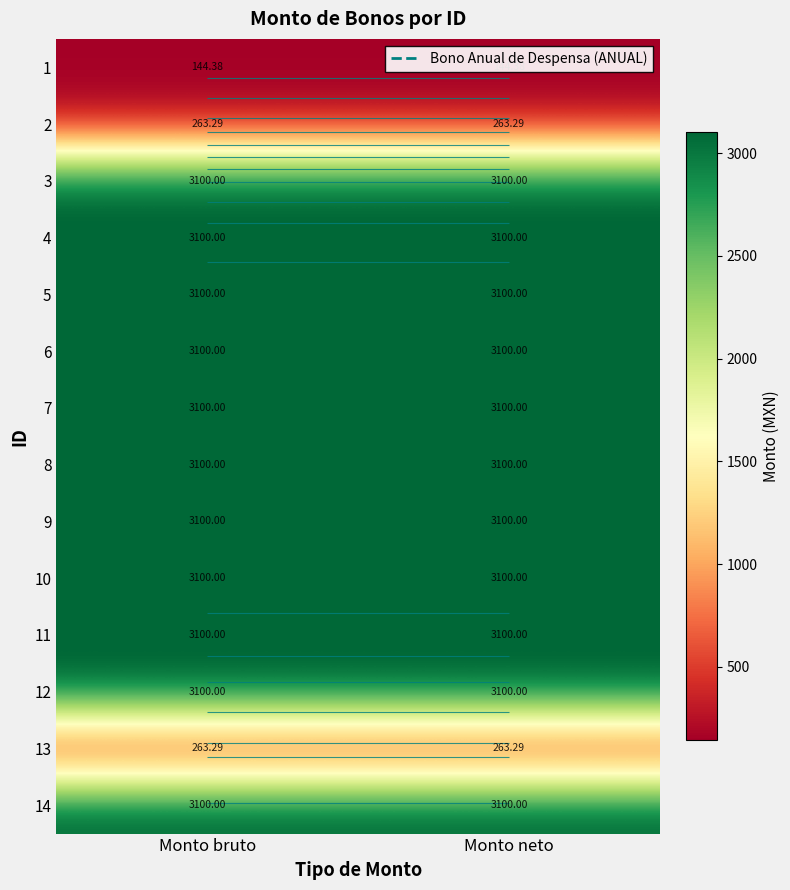

What is the sum of all 9 values?

6200.0